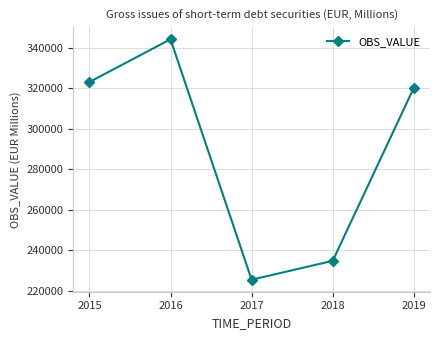

Read the value at 2016.

344152.3